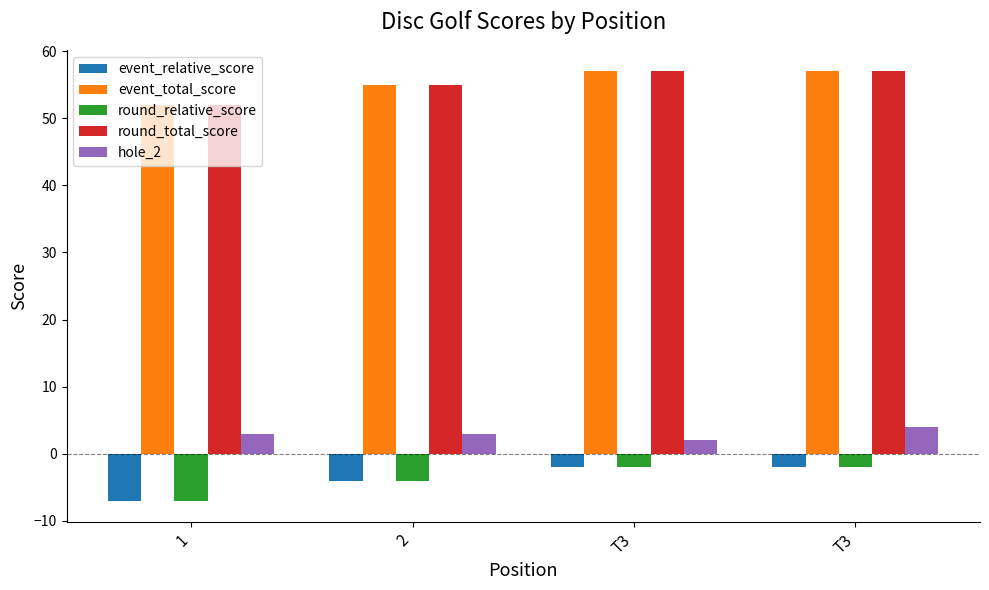

What is the difference between the highest and lowest values at T3?

59